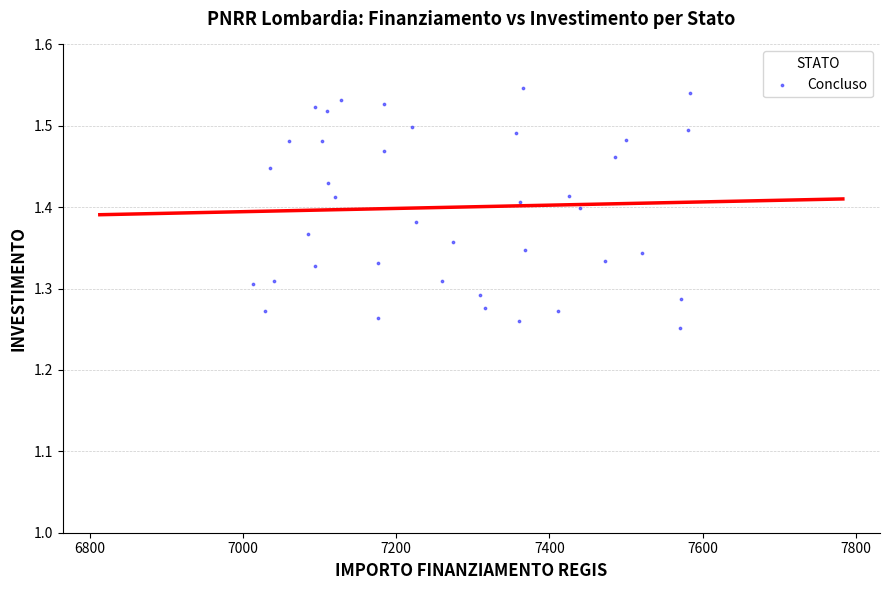

What is the range of Y values (max minus min)?

0.3